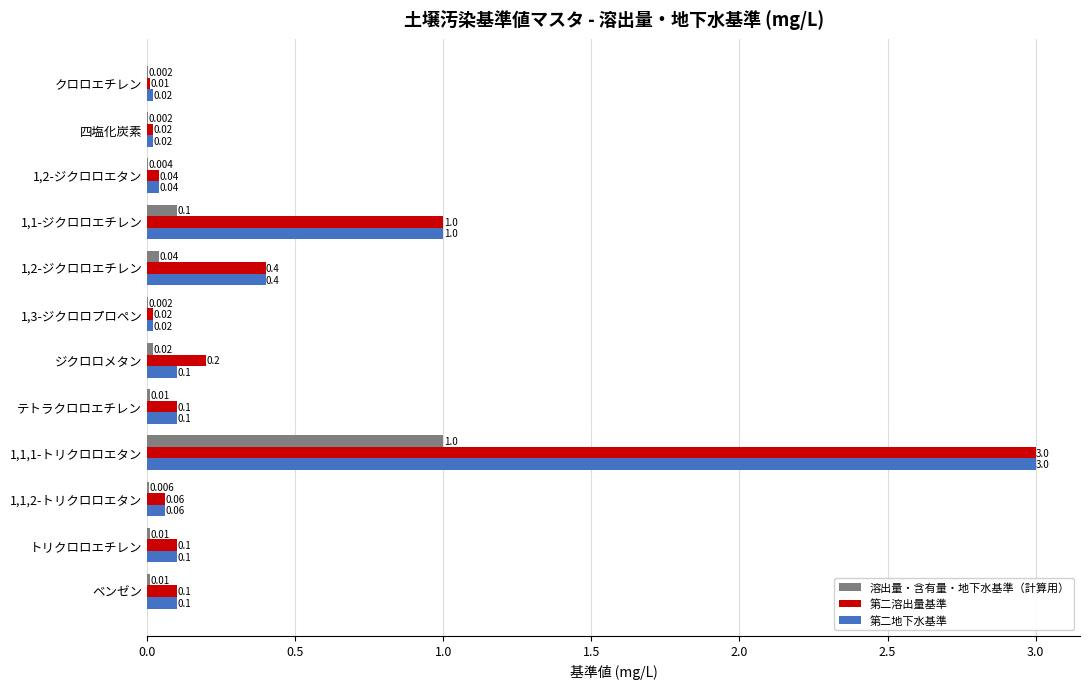

Where is 第二地下水基準 nearest to the value 1?

1,1-ジクロロエチレン